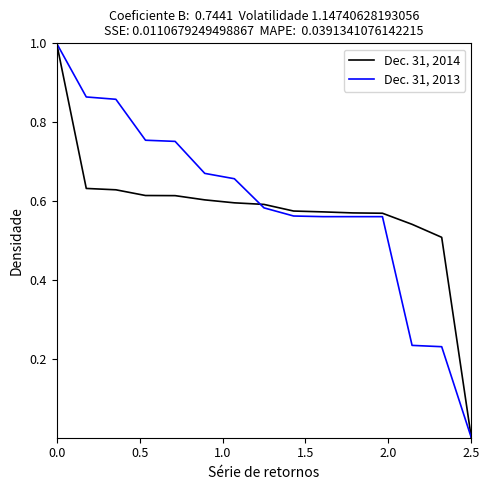

What is the maximum value for Dec. 31, 2014?

1.0